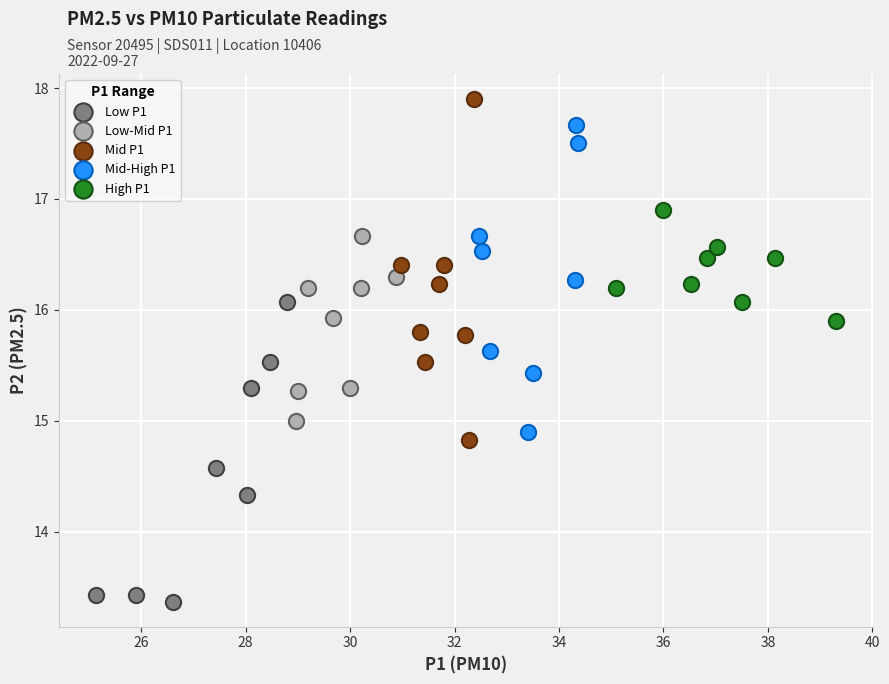

Which series reaches the minimum Y coordinate?

Low P1